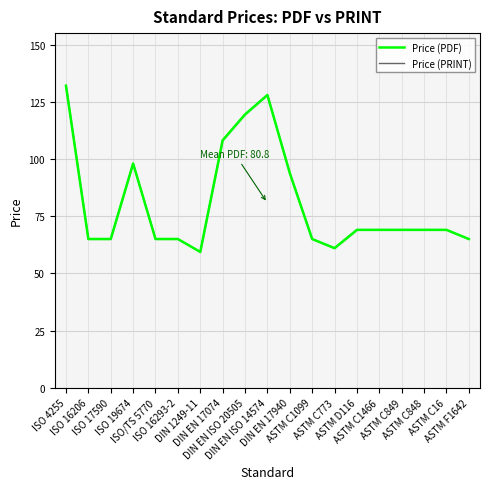

Reading left to right, what are all the values shown in this chart?

Price (PDF): 132.0	65.0	65.0	98.0	65.0	65.0	59.4	108.1	119.4	127.9	93.8	65.0	61.0	69.0	69.0	69.0	69.0	69.0	65.0
Price (PRINT): 132.0	65.0	65.0	98.0	65.0	65.0	59.4	108.1	119.4	127.9	93.8	65.0	61.0	69.0	69.0	69.0	69.0	69.0	65.0